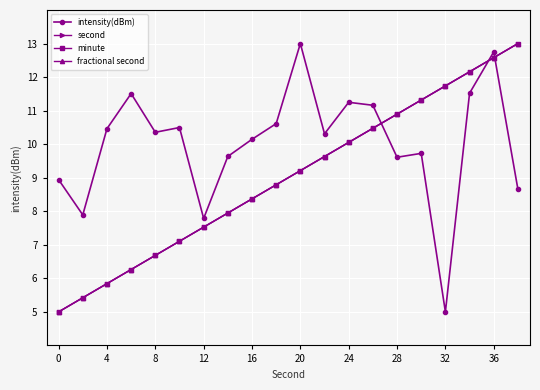

What is the difference between the second highest and second lowest values in the fractional second series?

7.2